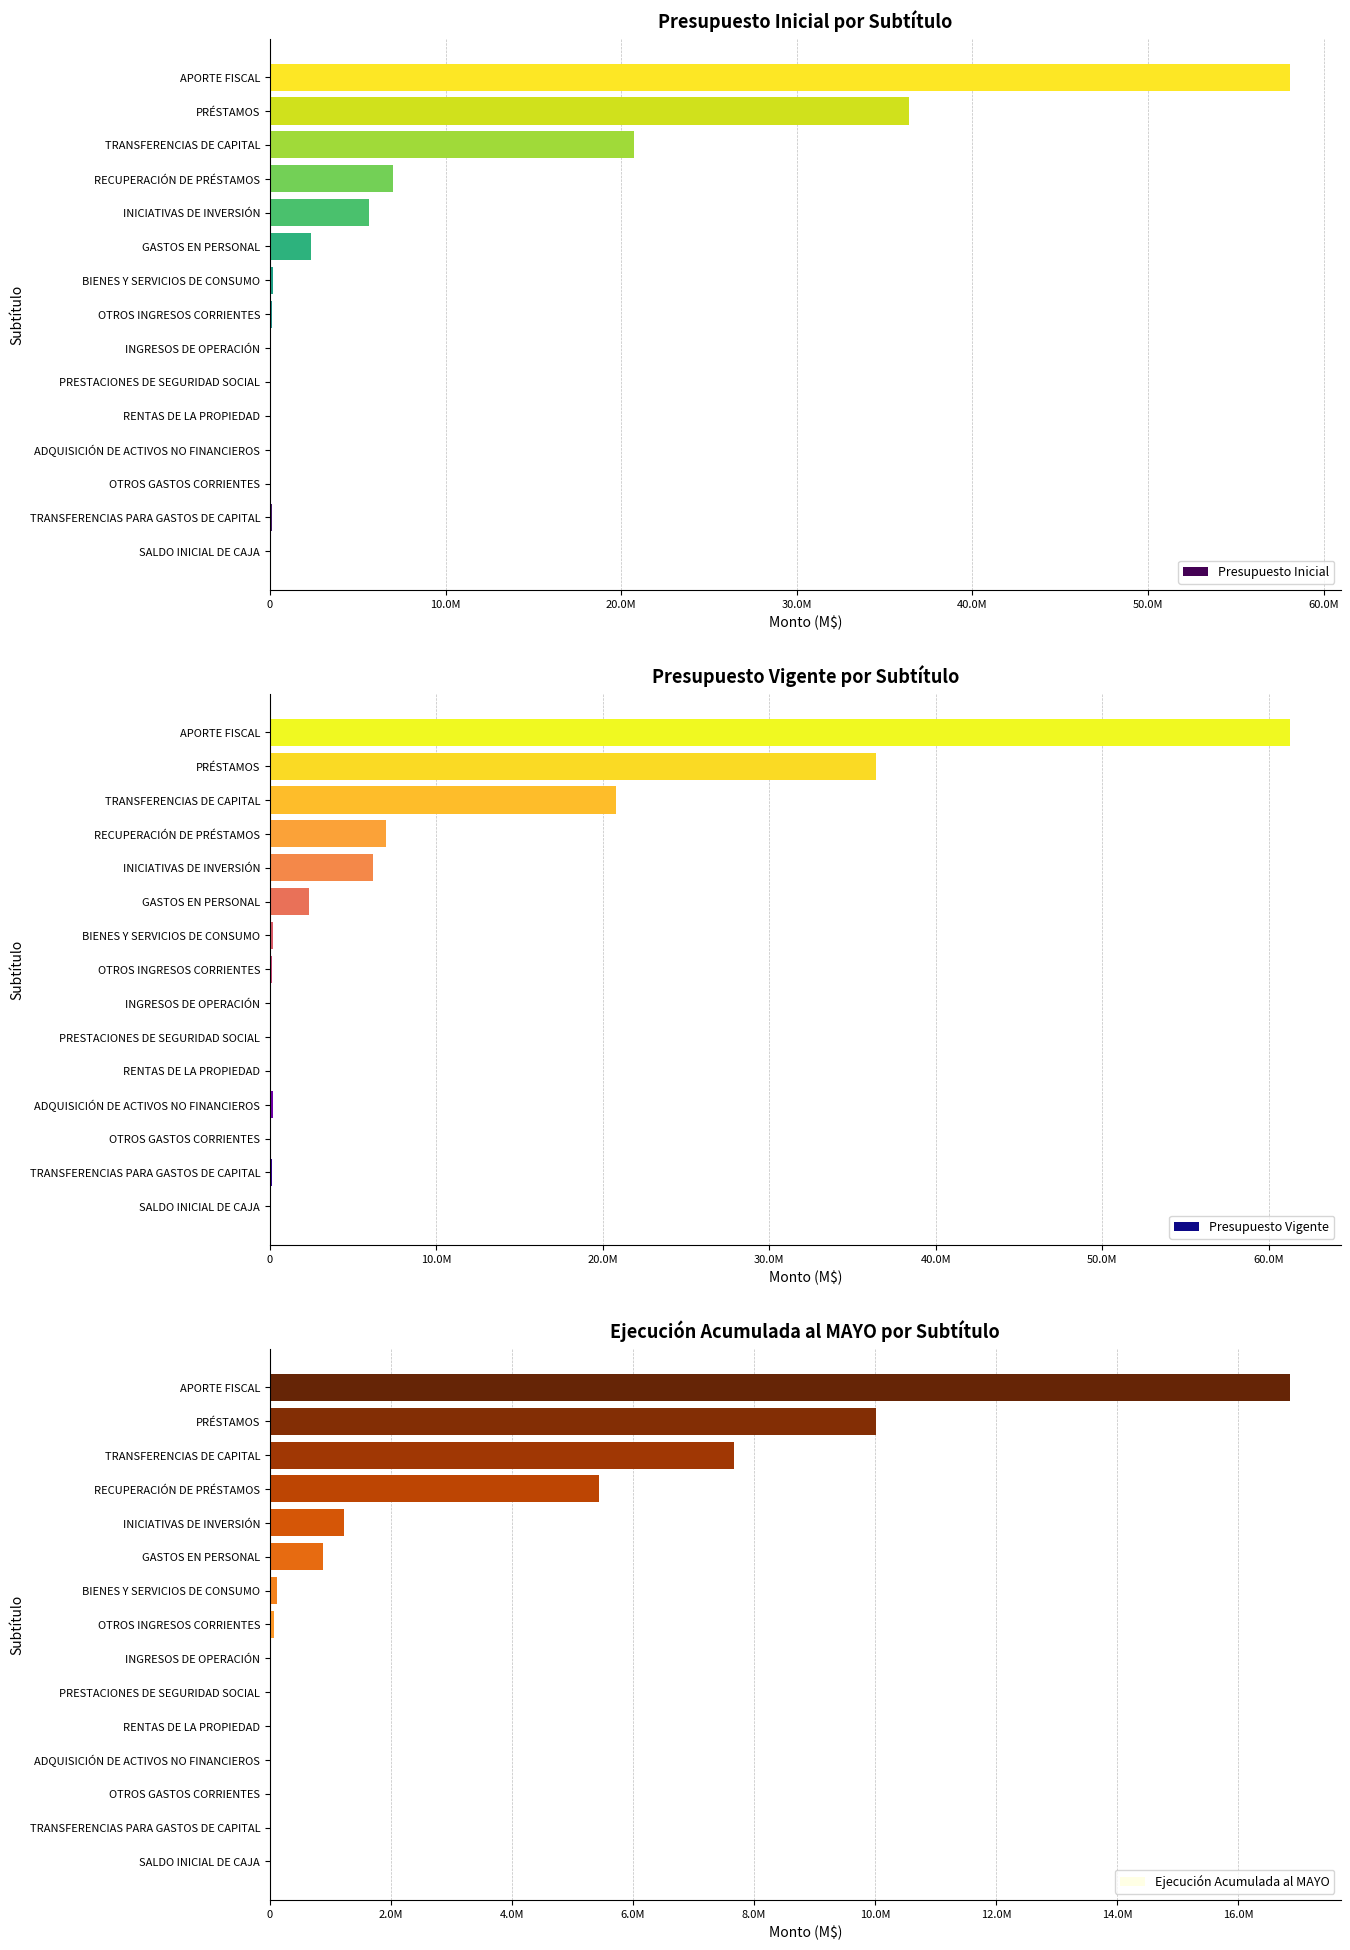

What is the difference between the highest and lowest values at PRESTACIONES DE SEGURIDAD SOCIAL?

9972